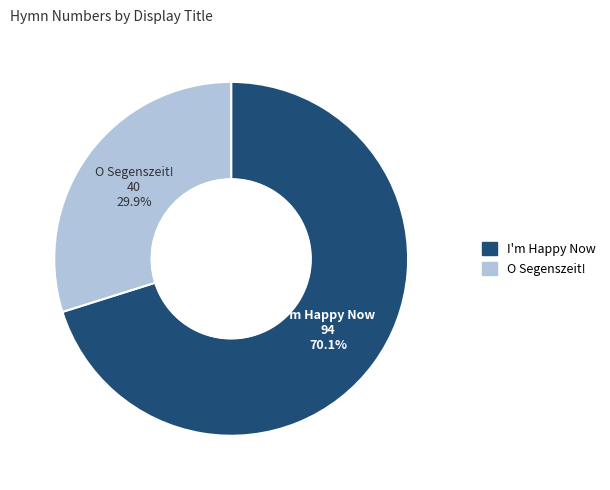

To the nearest percent, what percentage of the pie is O Segenszeit!?

30%